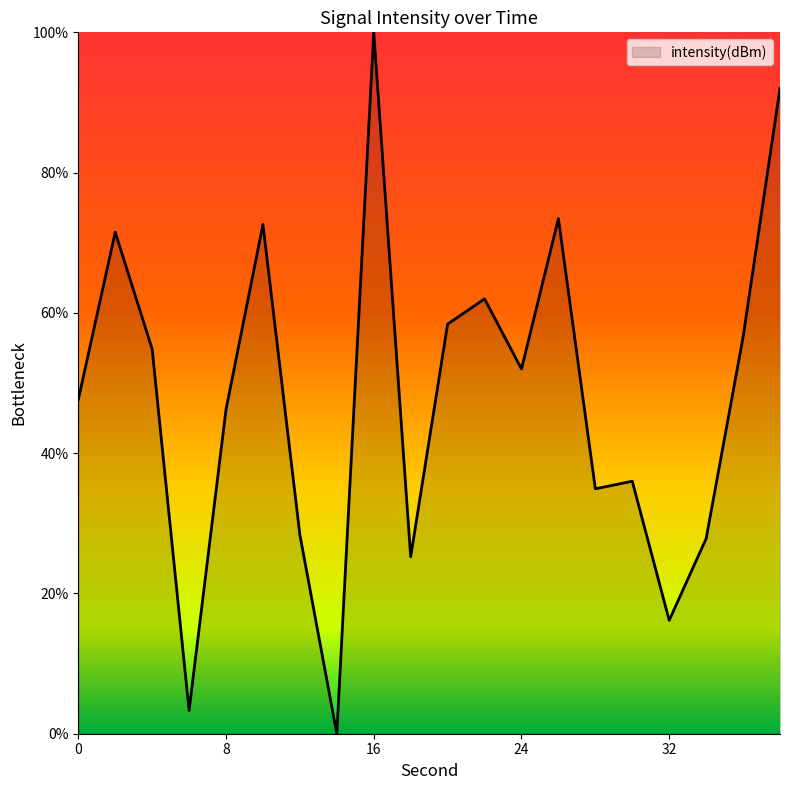

What is the difference between the maximum and minimum values?

100.0